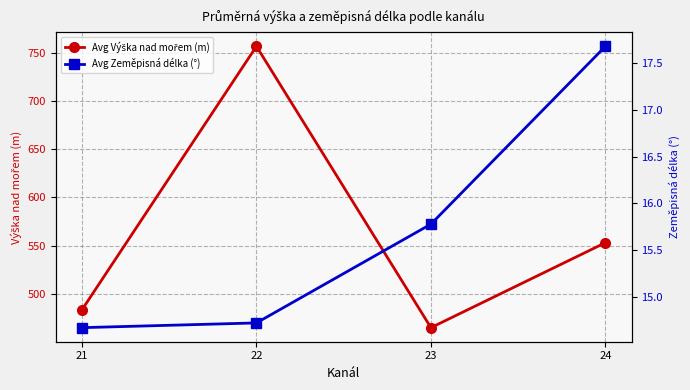

What is the value of the Avg Výška nad mořem (m) point at the 2nd from the left?

756.6